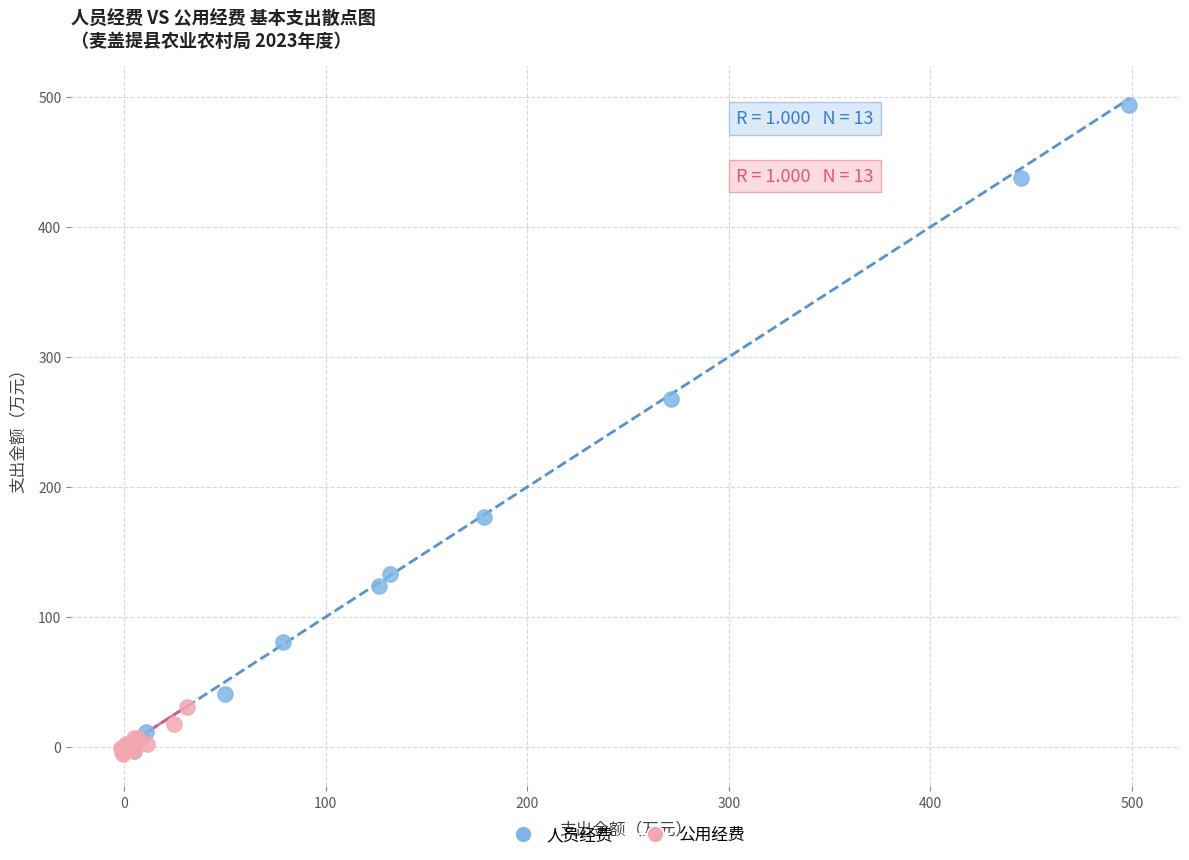

Which series contains the highest Y value?

人员经费